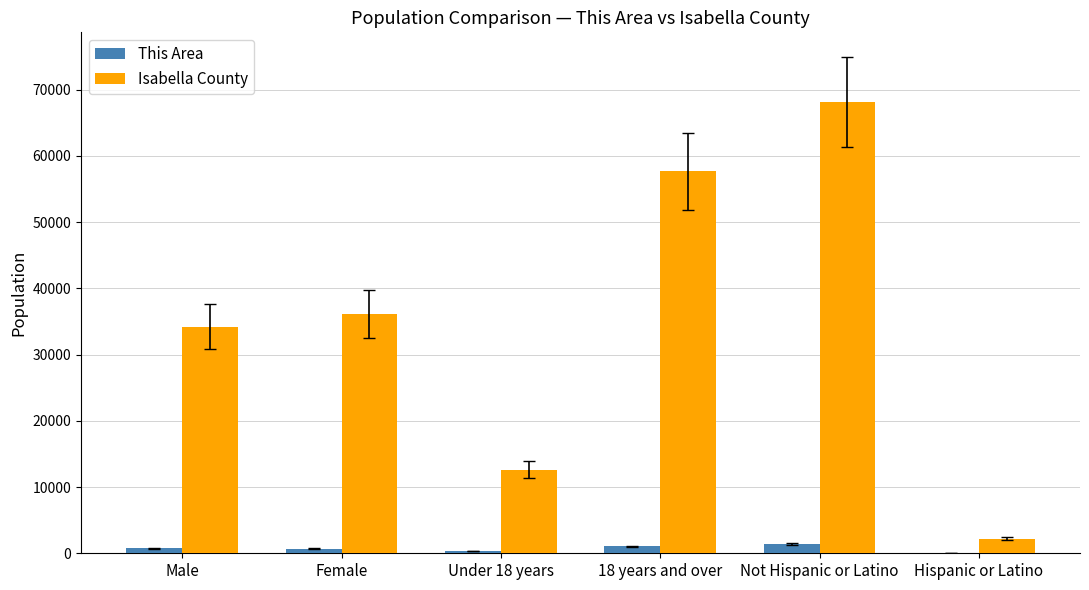

How many categories are shown in the chart?

6